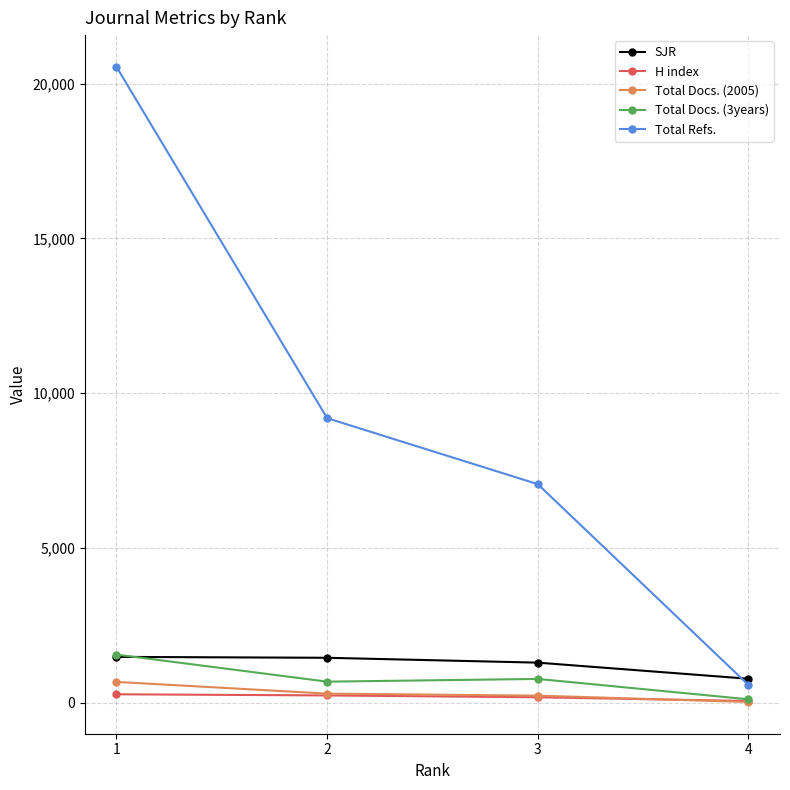

Count the number of categories in the chart.

4